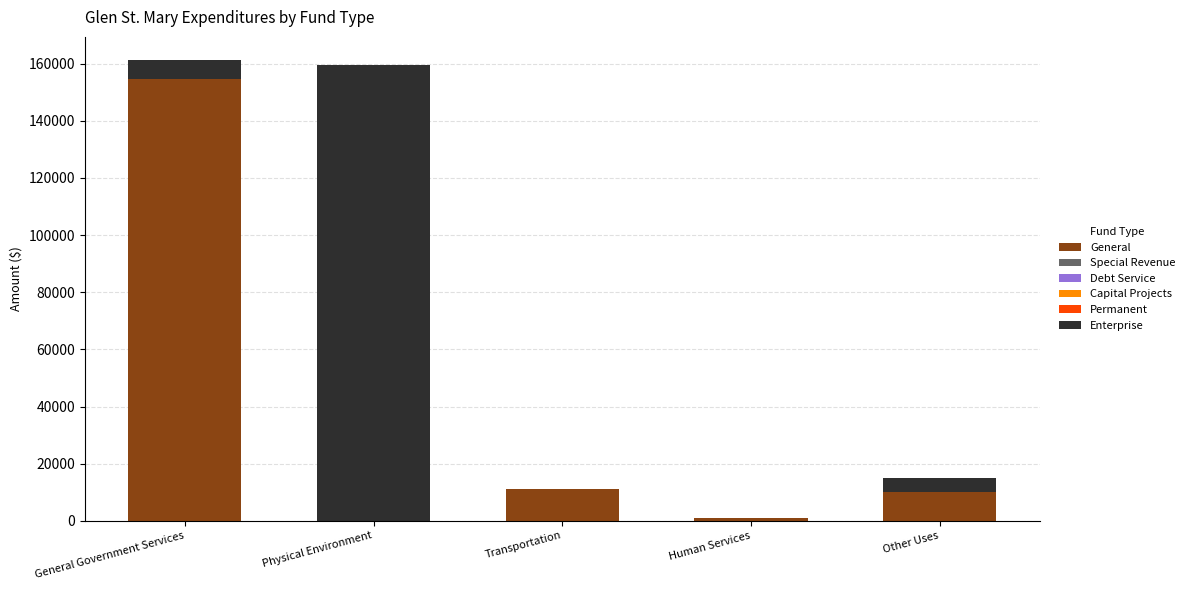

What is the total value across all series at Other Uses?

15000